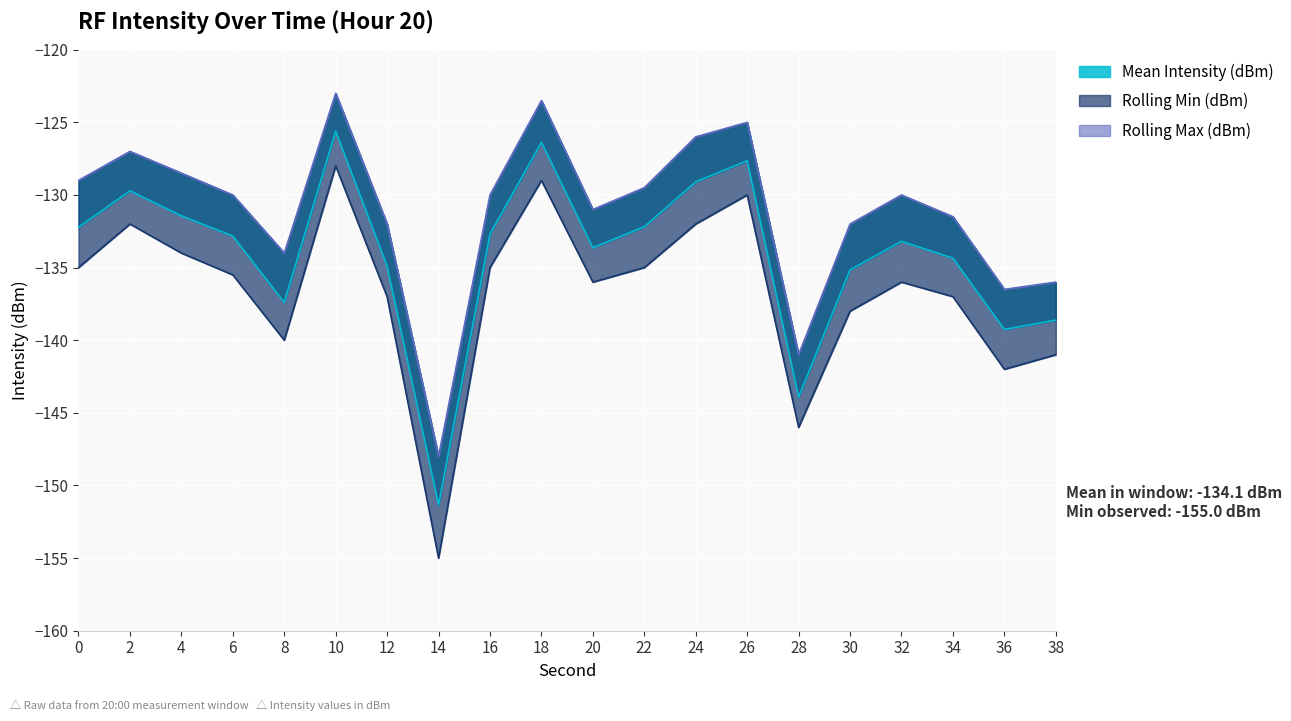

What is the approximate value of Rolling Max (dBm) at 4?

-128.5